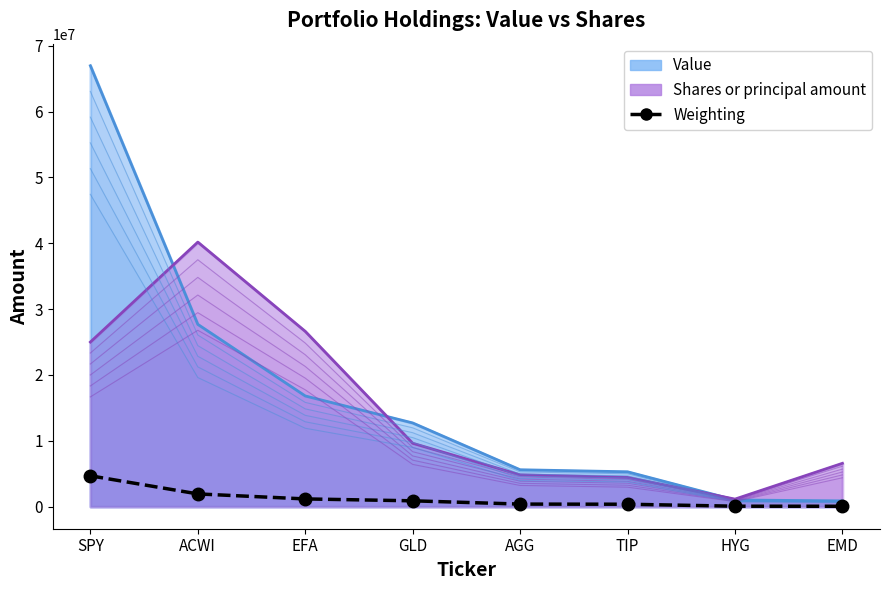

What is the average value?

1198665.7